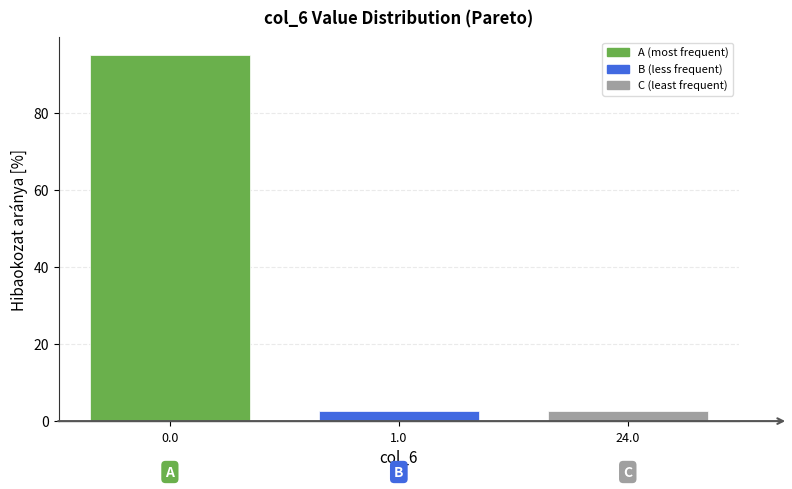

Reading left to right, transcribe all the data shown in this chart.

0.0=94.9	1.0=2.6	24.0=2.6